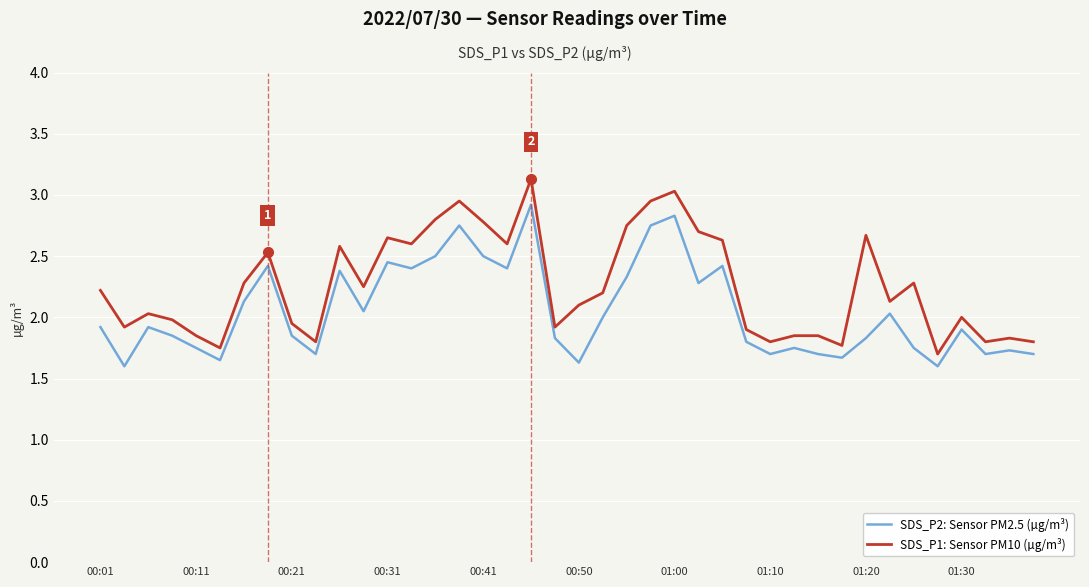

Which series has the largest total across all categories?

SDS_P1: Sensor PM10 (µg/m³)